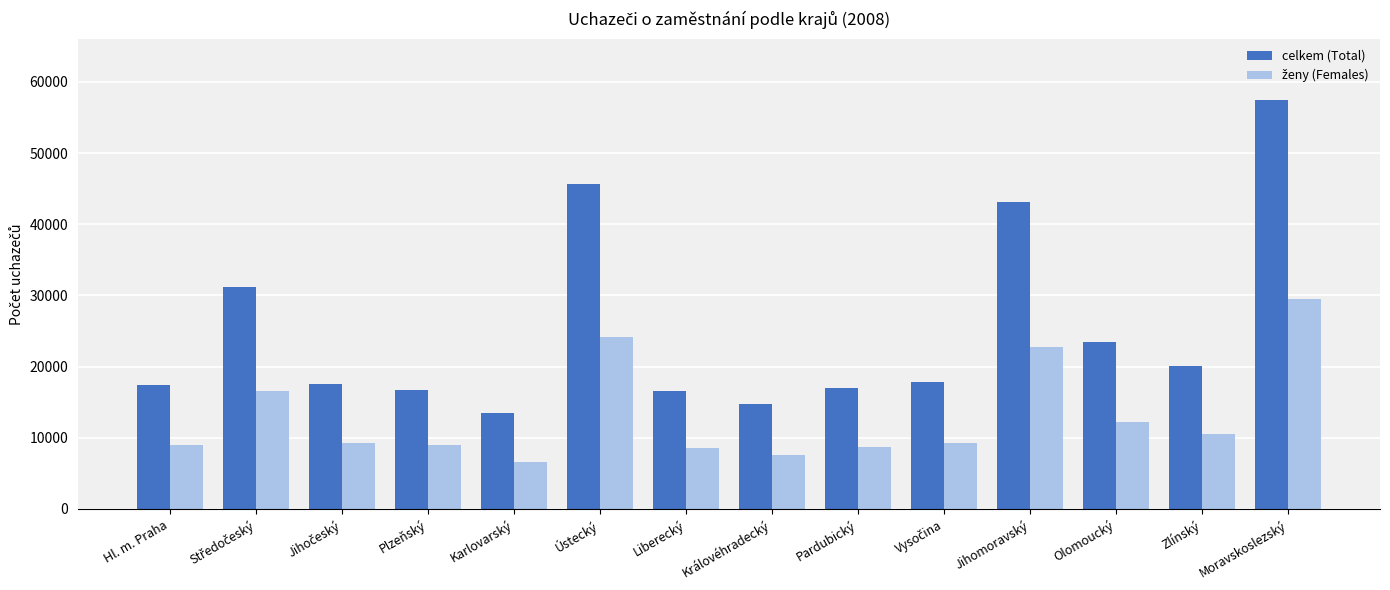

Read the celkem (Total) value at Hl. m. Praha.

17433